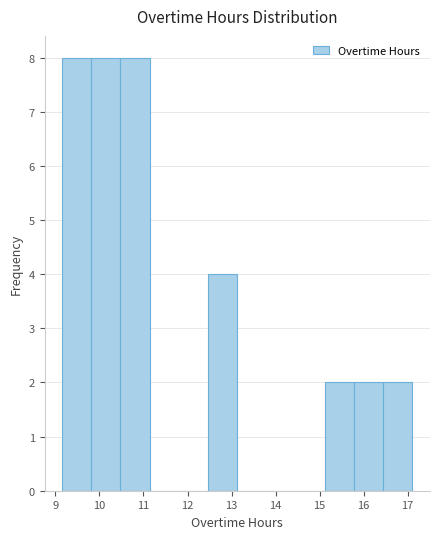

What is the height of the bar covering 15.8 to 16.4 on the x-axis? Neither the bar edges nor the heights are printed on the chart, so give them approximately, as read against the axes.

2